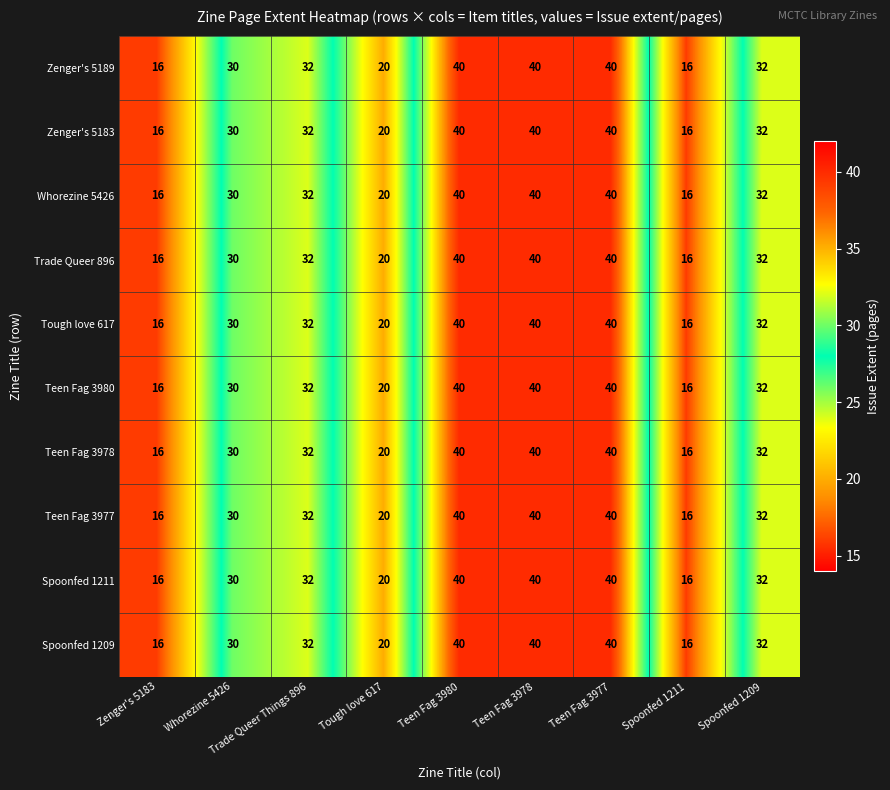

How many series are shown in this chart?

10